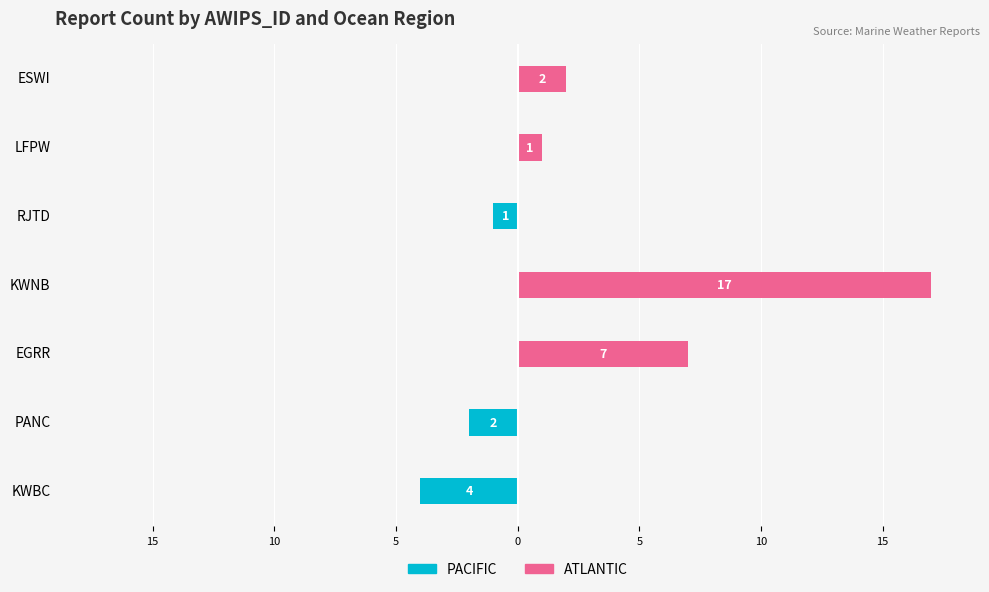

The value of PACIFIC at KWBC is -2. True or false?

False